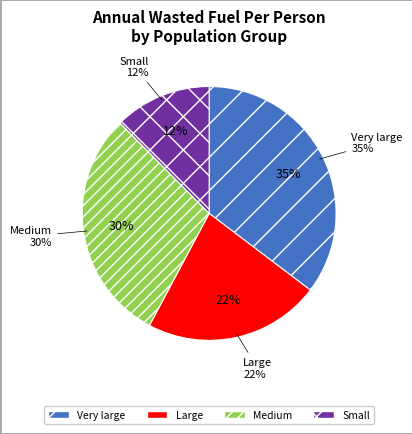

How many segments does this pie chart have?

4